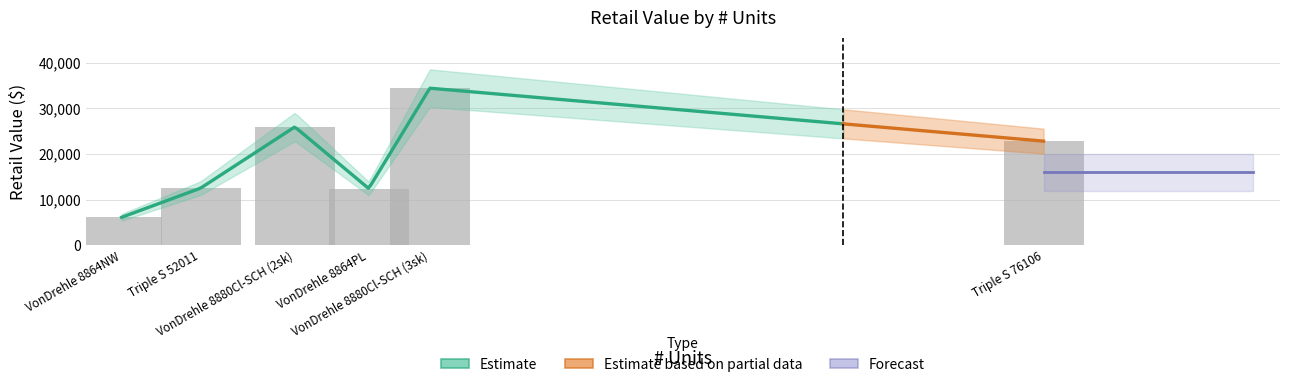

Which category has the highest value in the units series?

5